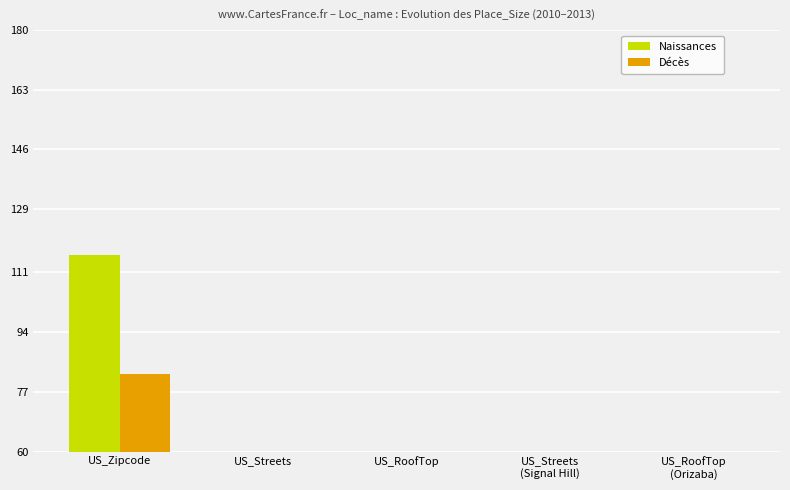

How many bars are there in total?

10